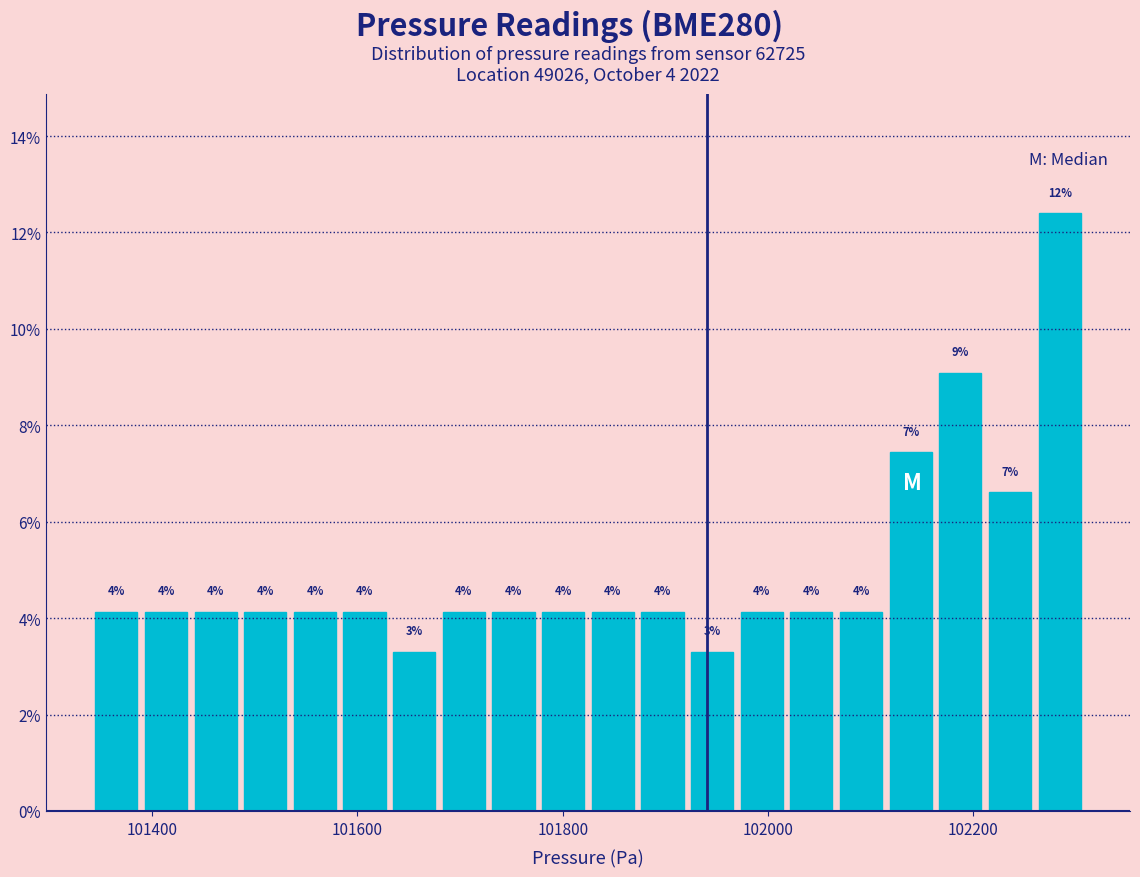

Around what value on the x-axis is the tallest bar? Give the approximate position of its centre, as read against the axis.

102280